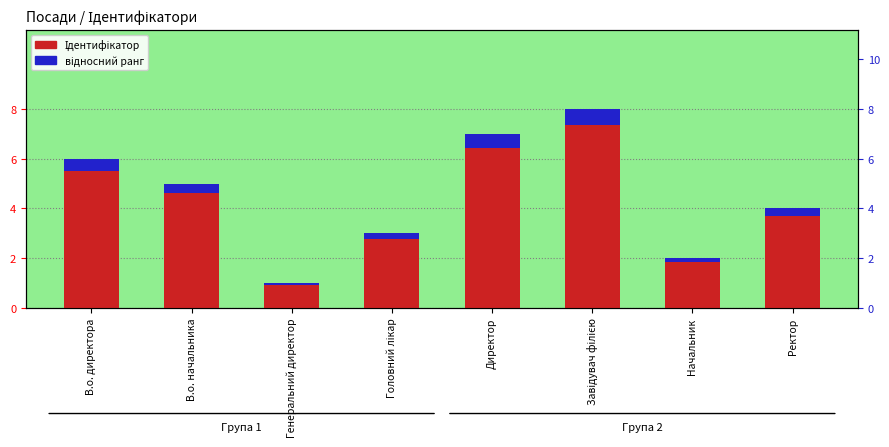

How many values in the Ідентифікатор series are below 5?

4